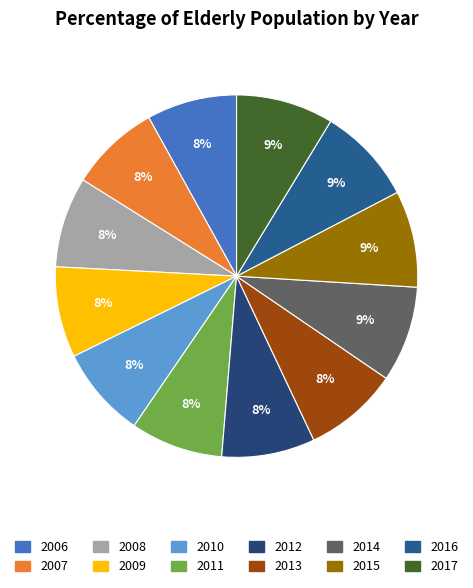

Does 2010 account for over 50% of the chart?

No